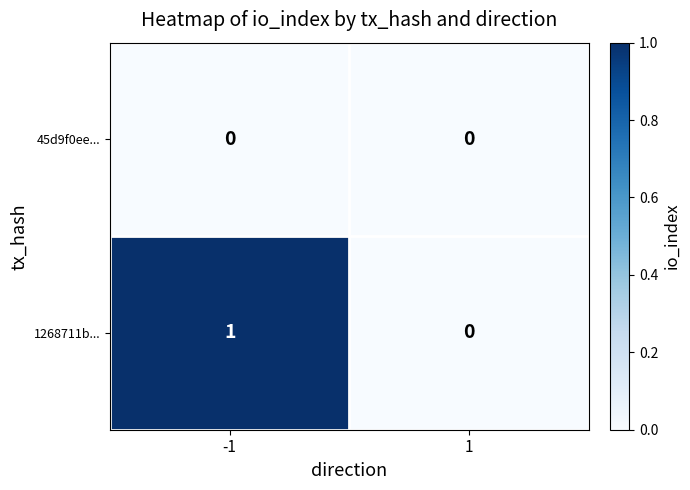

Which series changed the most between -1 and 1?

1268711b...